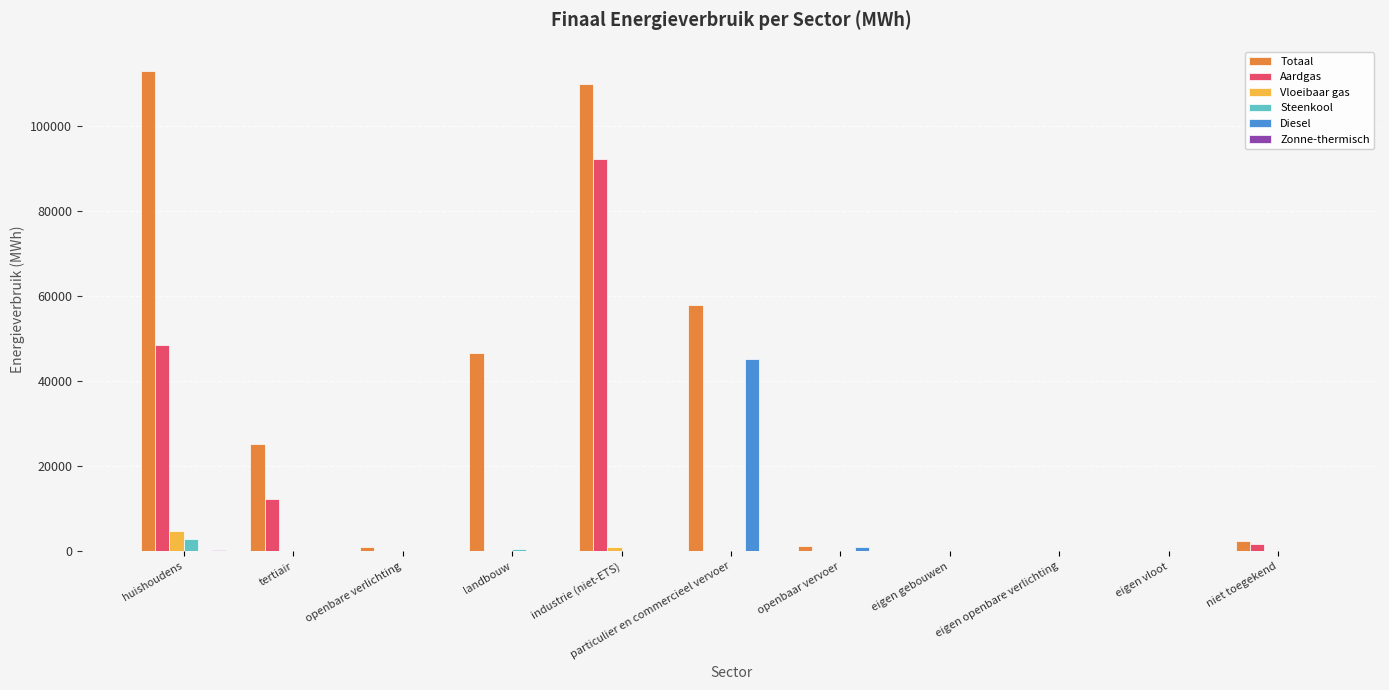

What is the greatest value displayed?

112923.5